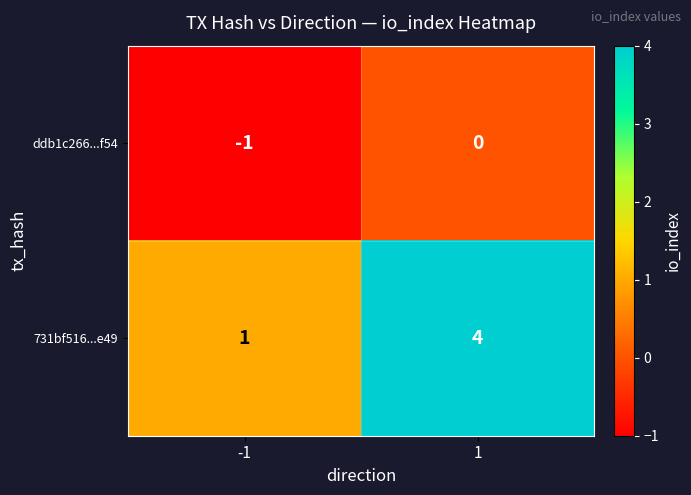

Which series has the largest range (max minus min)?

731bf516...e49